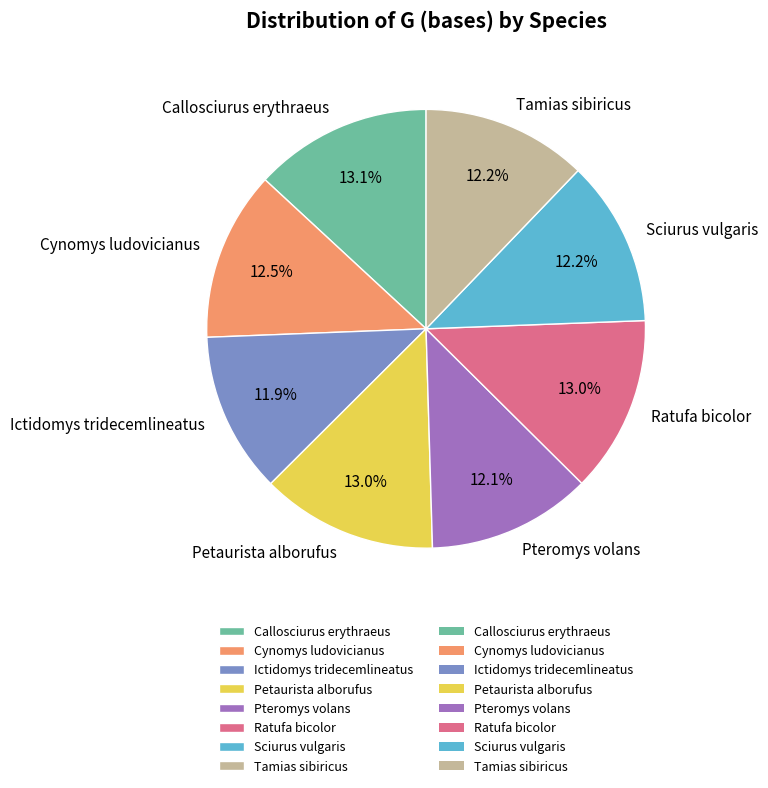

Approximately how many times larger is the value at Tamias sibiricus compared to Callosciurus erythraeus?

0.9